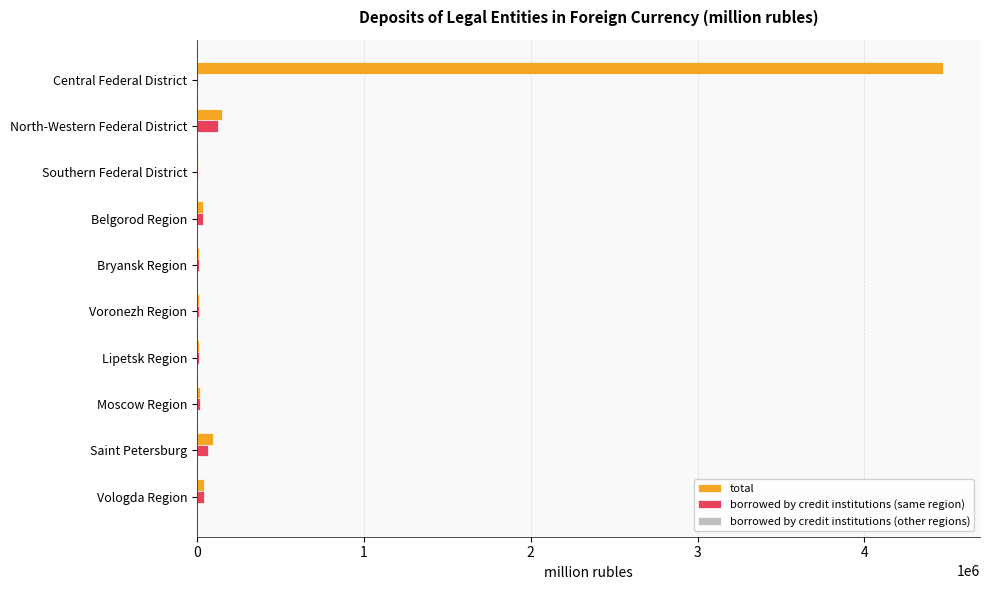

Which series has the largest total across all categories?

total